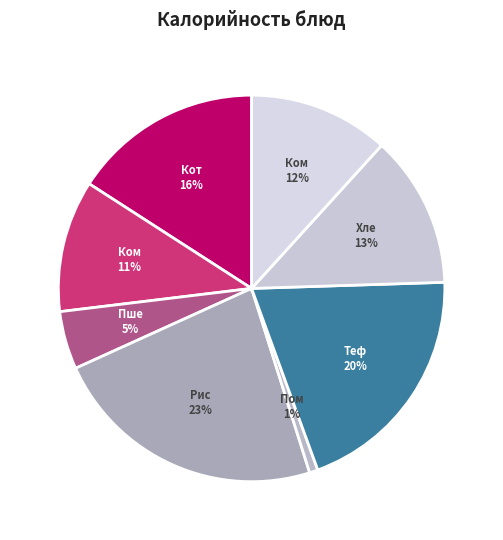

Rank the categories by value from lowest to highest.

Помидоры свежие, Пшеничный хлеб, Компот из яблок, Компот из сухофруктов, Хлеб ржано-пшеничный, Котлеты из птицы, Тефтели с соусом, Рис отварной